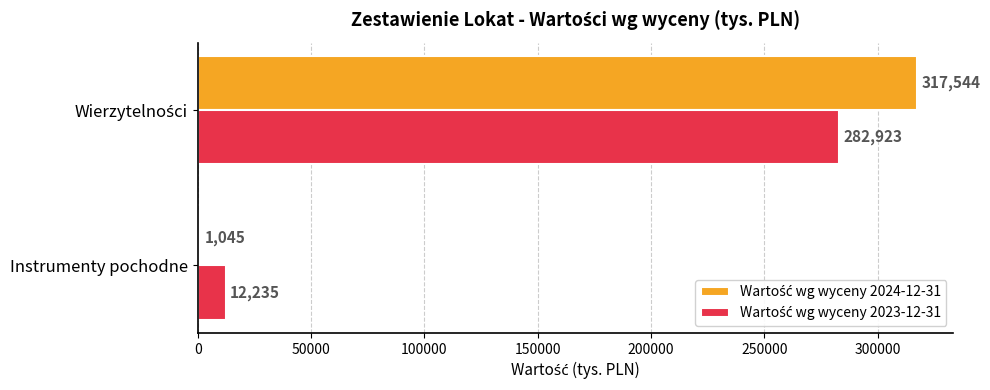

At how many categories does at least one series exceed 41104?

1